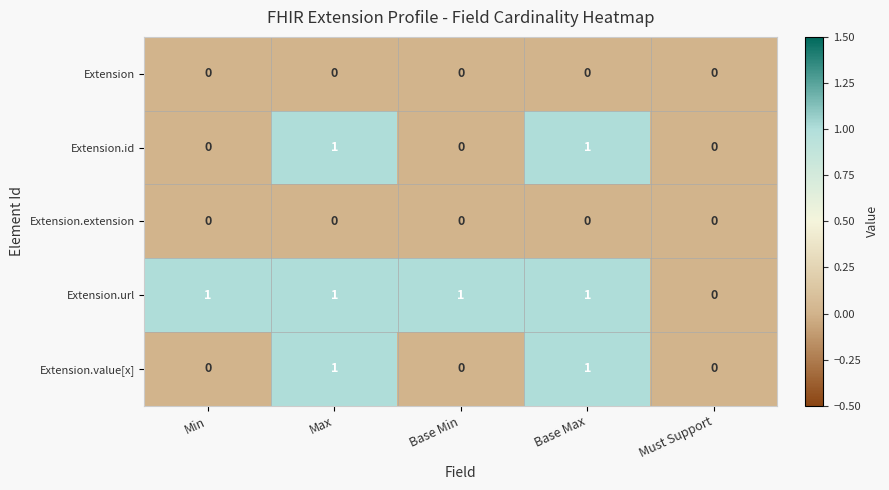

Reading left to right, list all the values displayed in this chart.

Extension: Min=0	Max=0	Base Min=0	Base Max=0	Must Support=0
Extension.id: Min=0	Max=1	Base Min=0	Base Max=1	Must Support=0
Extension.extension: Min=0	Max=0	Base Min=0	Base Max=0	Must Support=0
Extension.url: Min=1	Max=1	Base Min=1	Base Max=1	Must Support=0
Extension.value[x]: Min=0	Max=1	Base Min=0	Base Max=1	Must Support=0